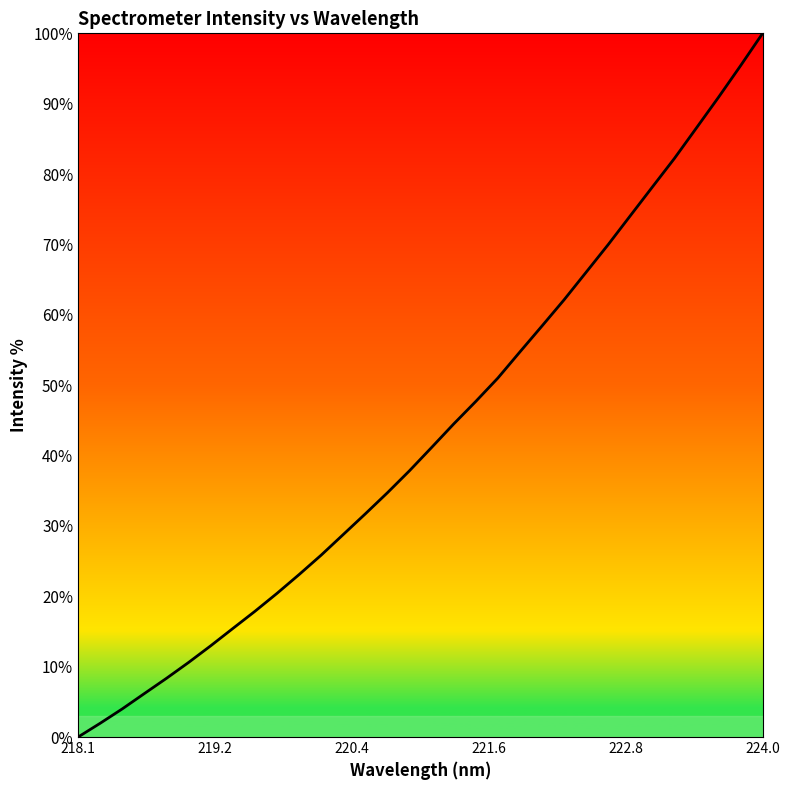

What is the maximum value shown in the chart?

100.0